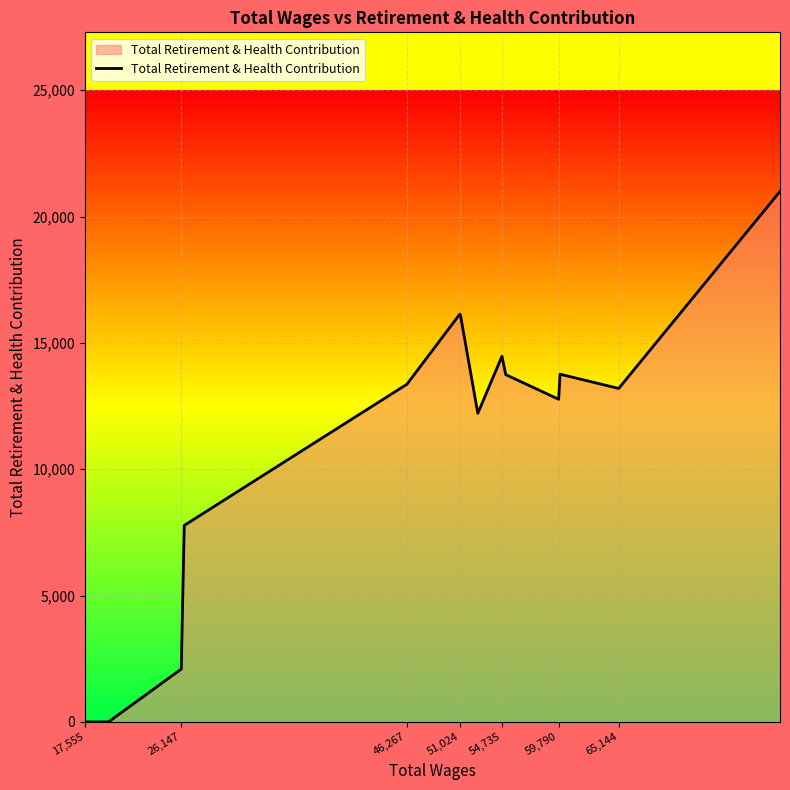

What is the maximum value shown in the chart?

20991